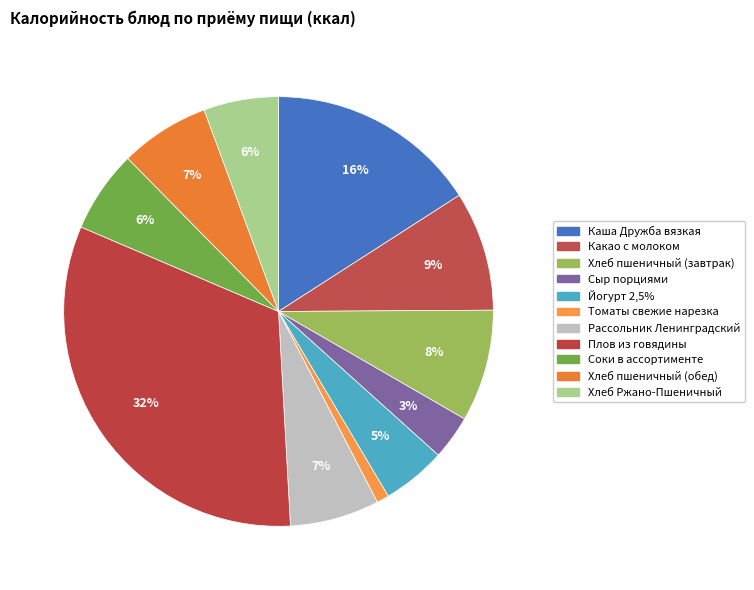

Which slice is the smallest?

Томаты свежие нарезка